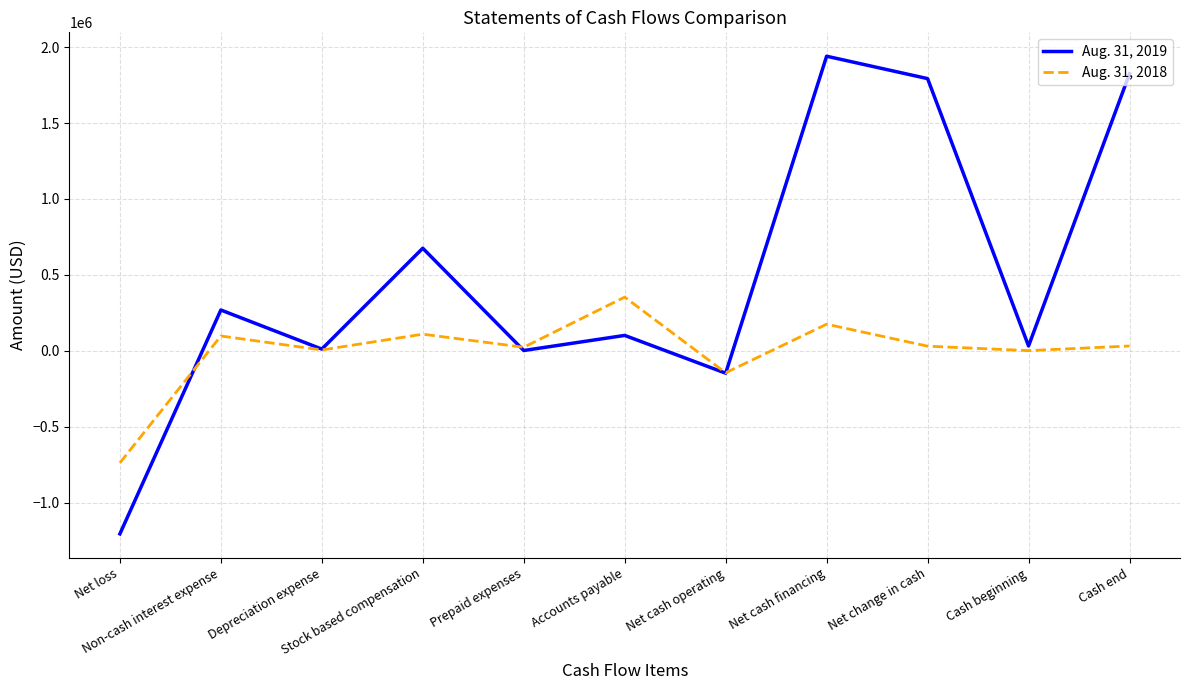

At which category is the sum across all series the highest?

Net cash financing